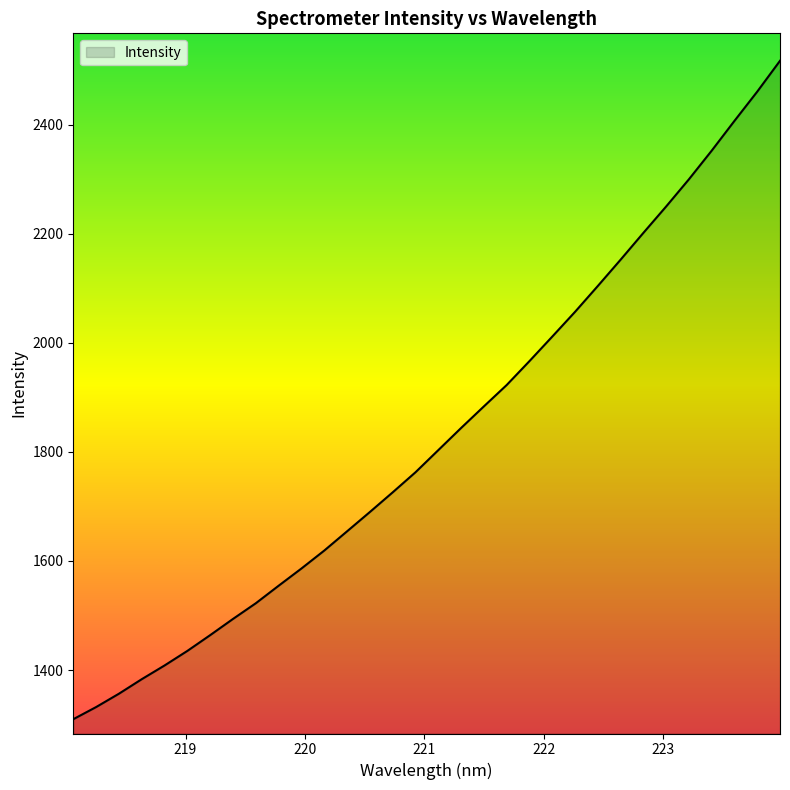

What is the smallest value displayed?

1309.9